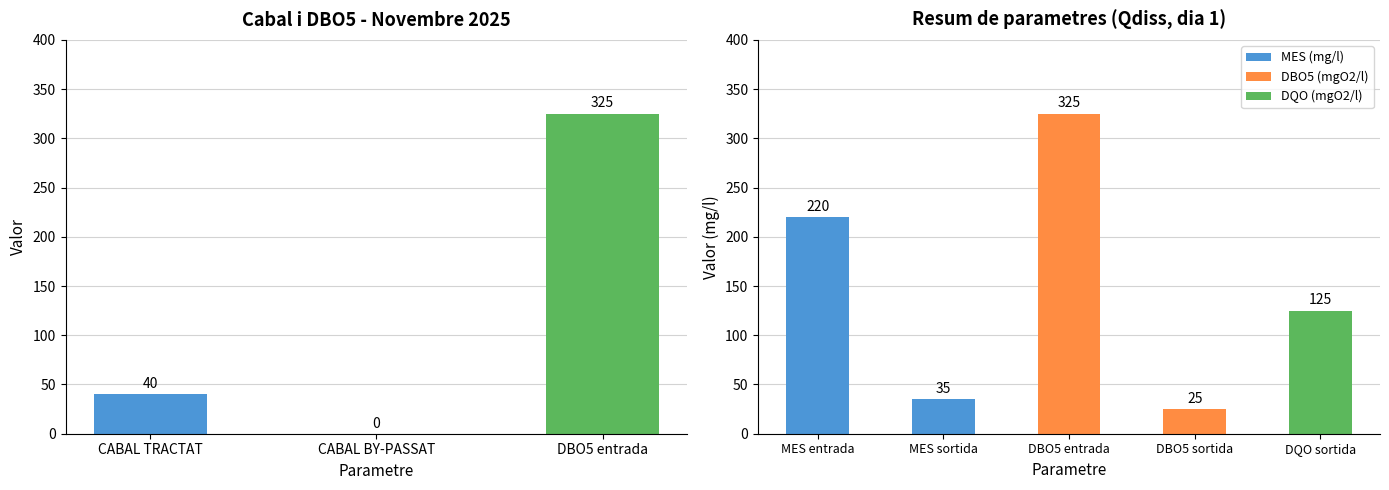

Which has a higher value, MES entrada or MES sortida?

MES entrada